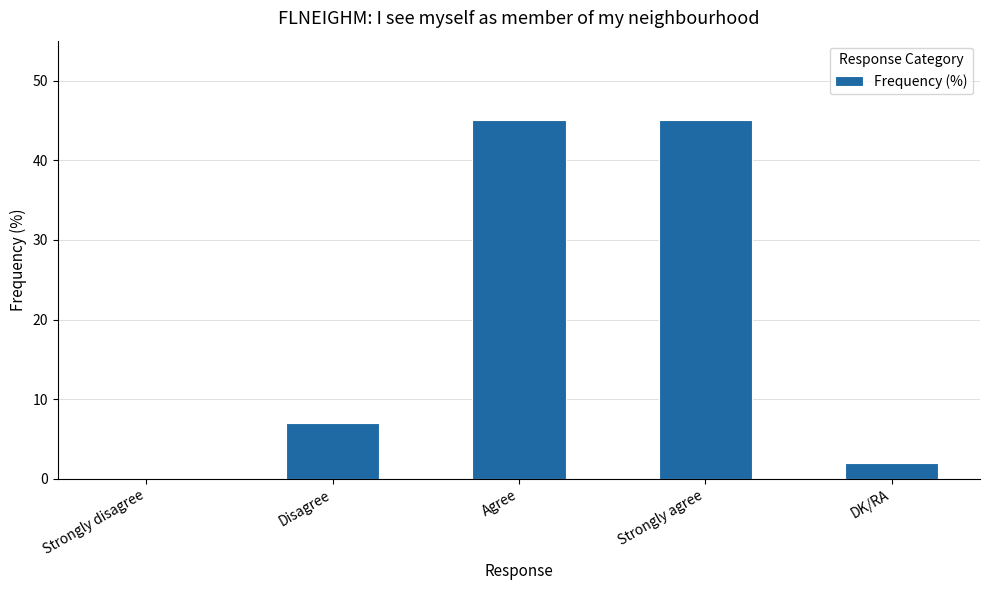

Where is the data nearest to the value 22?

Disagree